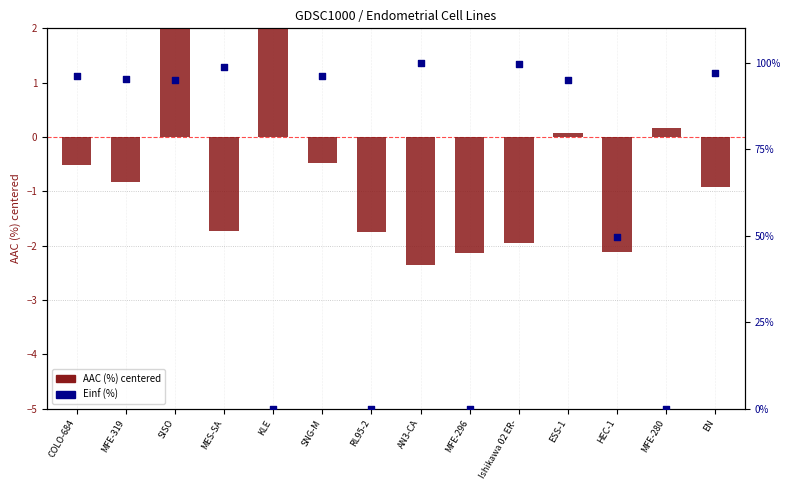

Which series reaches the minimum Y coordinate?

AAC (%) centered